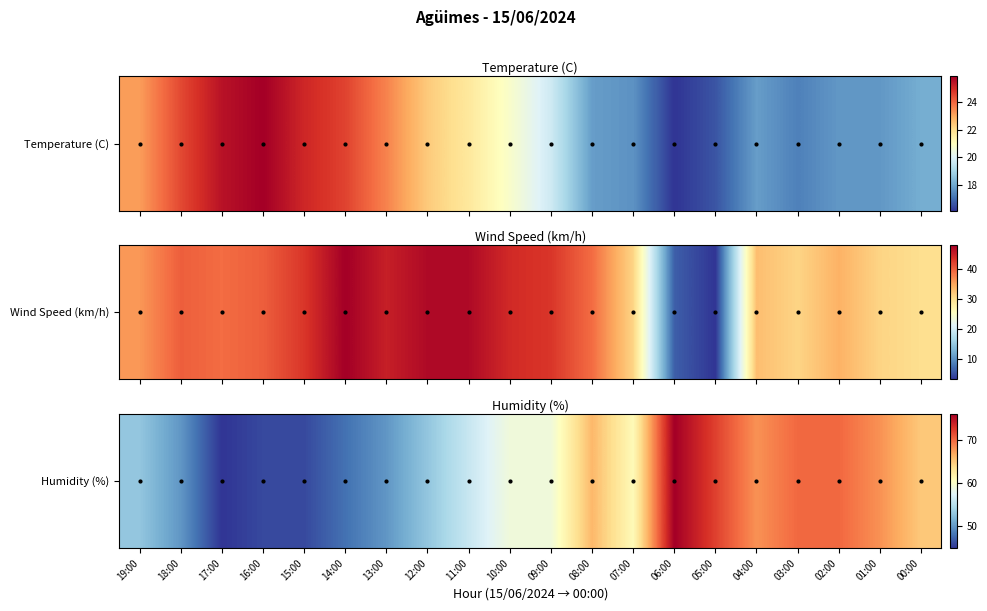

Rank the categories by value from highest to lowest.

06:00, 05:00, 03:00, 02:00, 04:00, 01:00, 08:00, 00:00, 07:00, 10:00, 09:00, 11:00, 19:00, 12:00, 18:00, 13:00, 14:00, 16:00, 15:00, 17:00